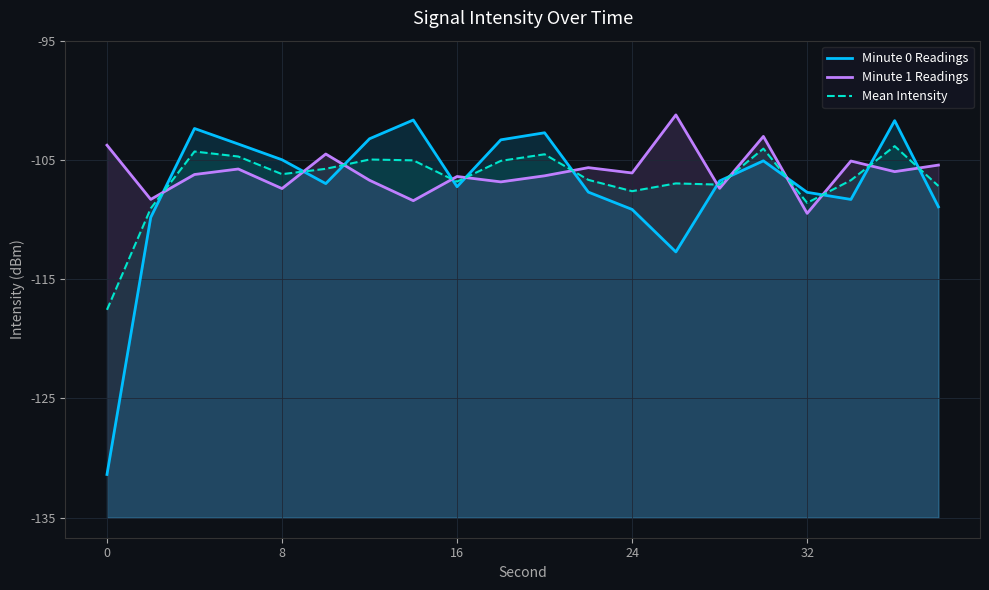

Is it true that Minute 0 Readings equals 10.2 at 11?

False